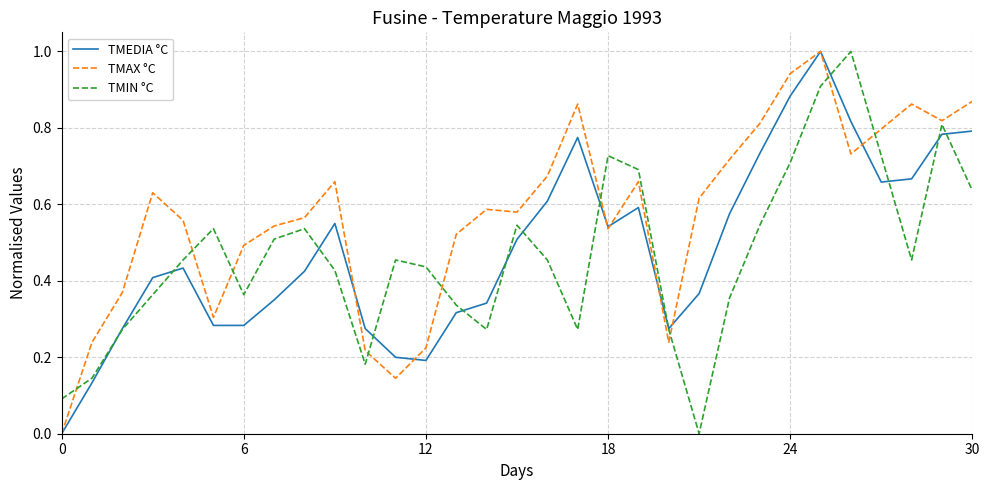

Which series has the largest total across all categories?

TMAX °C